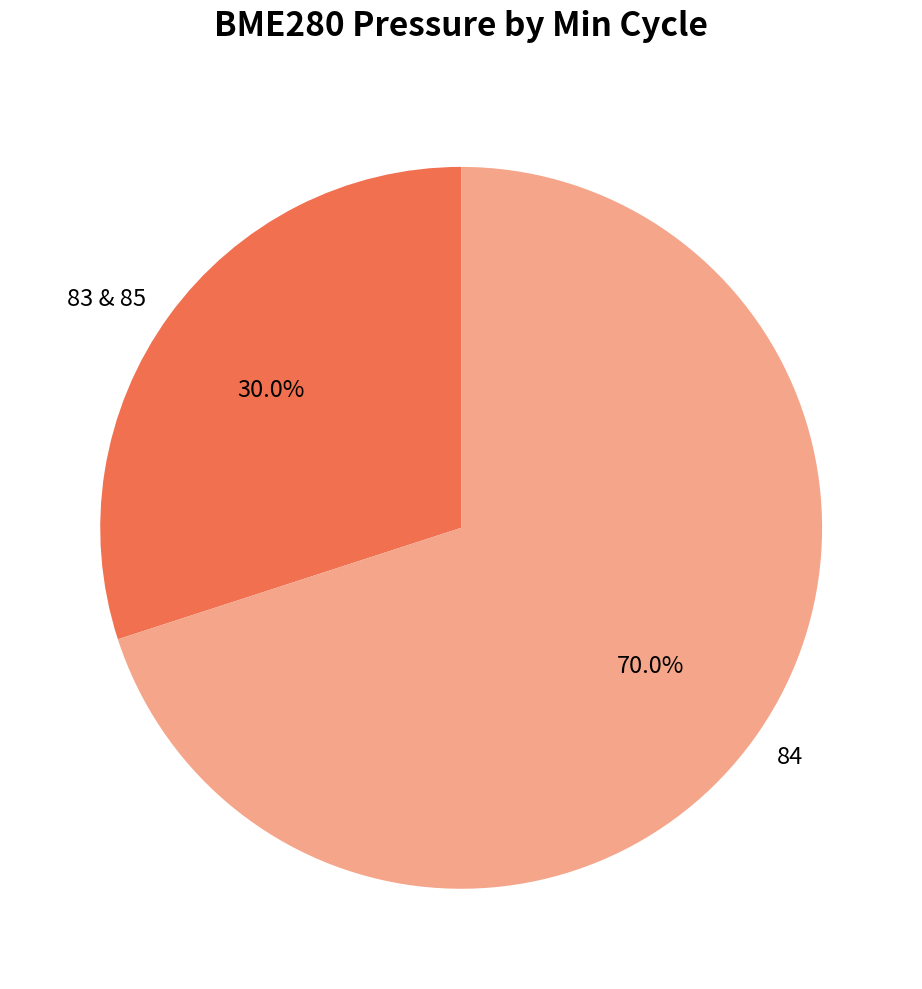

Which has a higher value, 84 or 83 & 85?

84